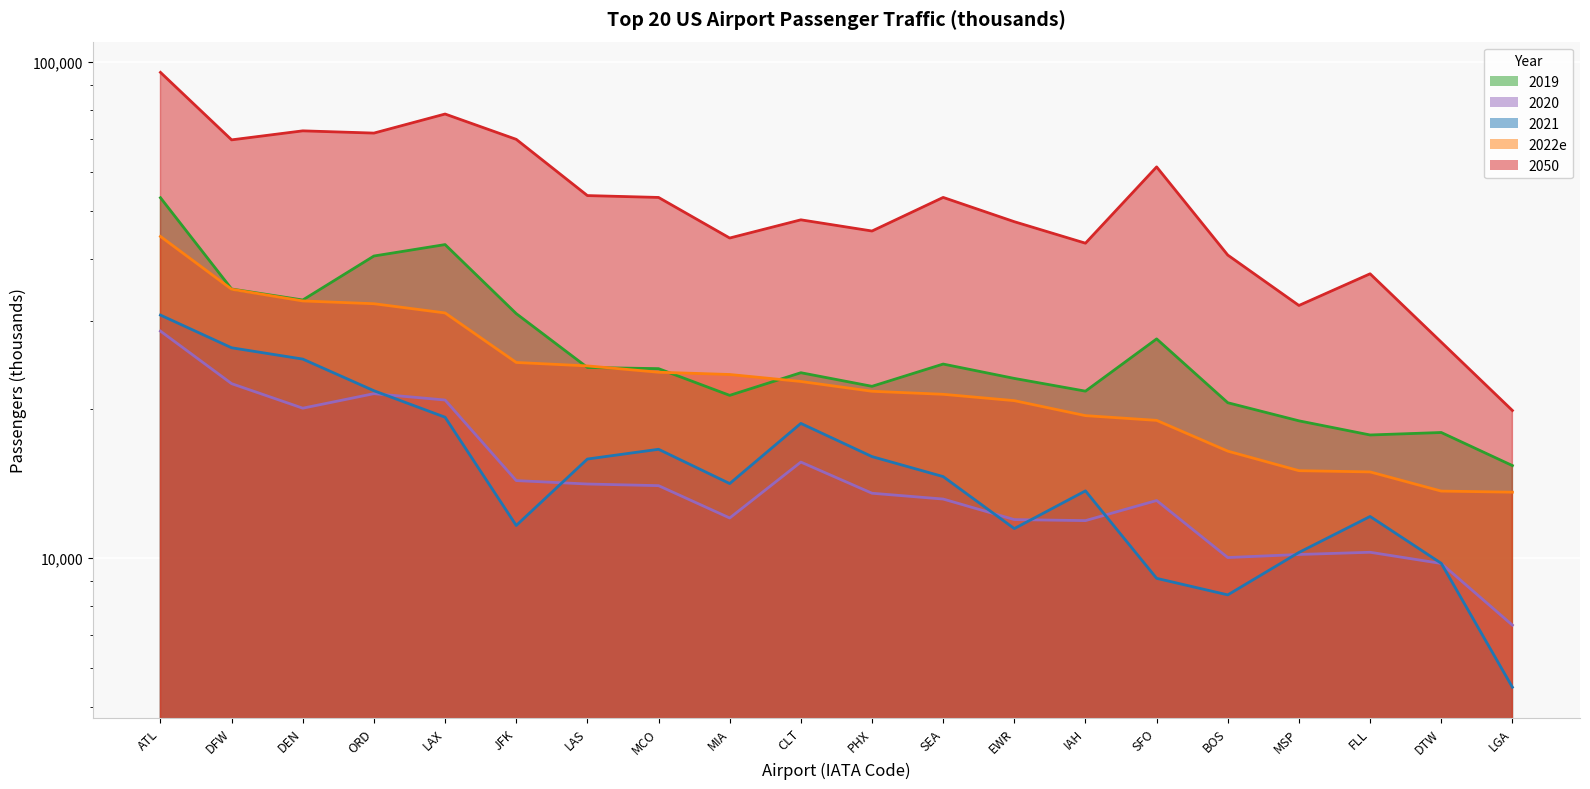

What is the average value of the 2050 series?

53292.0